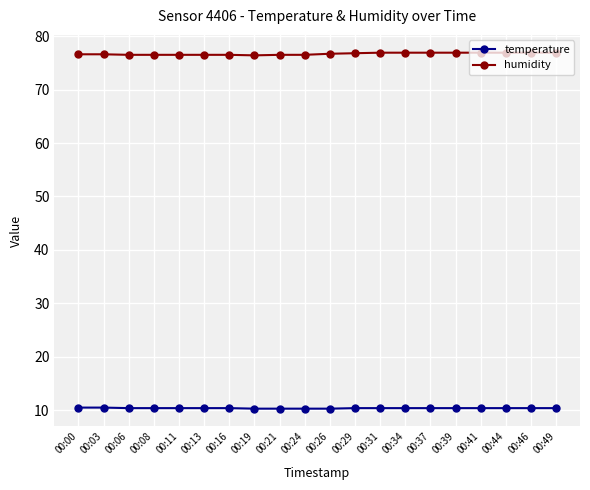

What are all the series names shown in the legend?

temperature, humidity